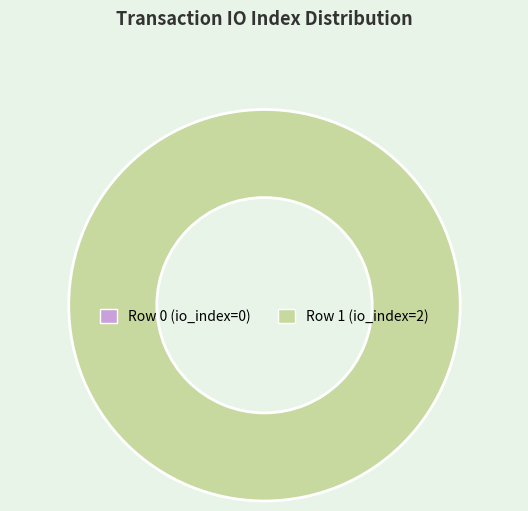

Does any single category account for the majority?

Yes